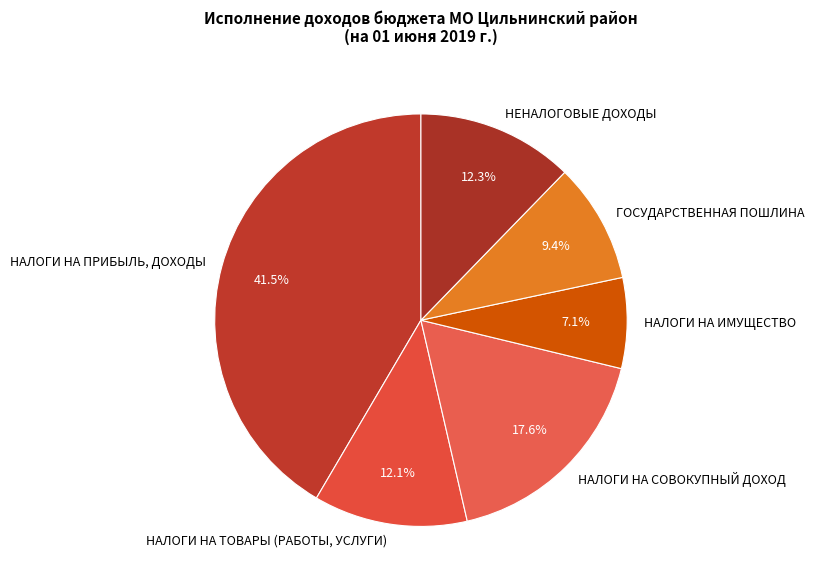

Count the number of slices in the pie.

6